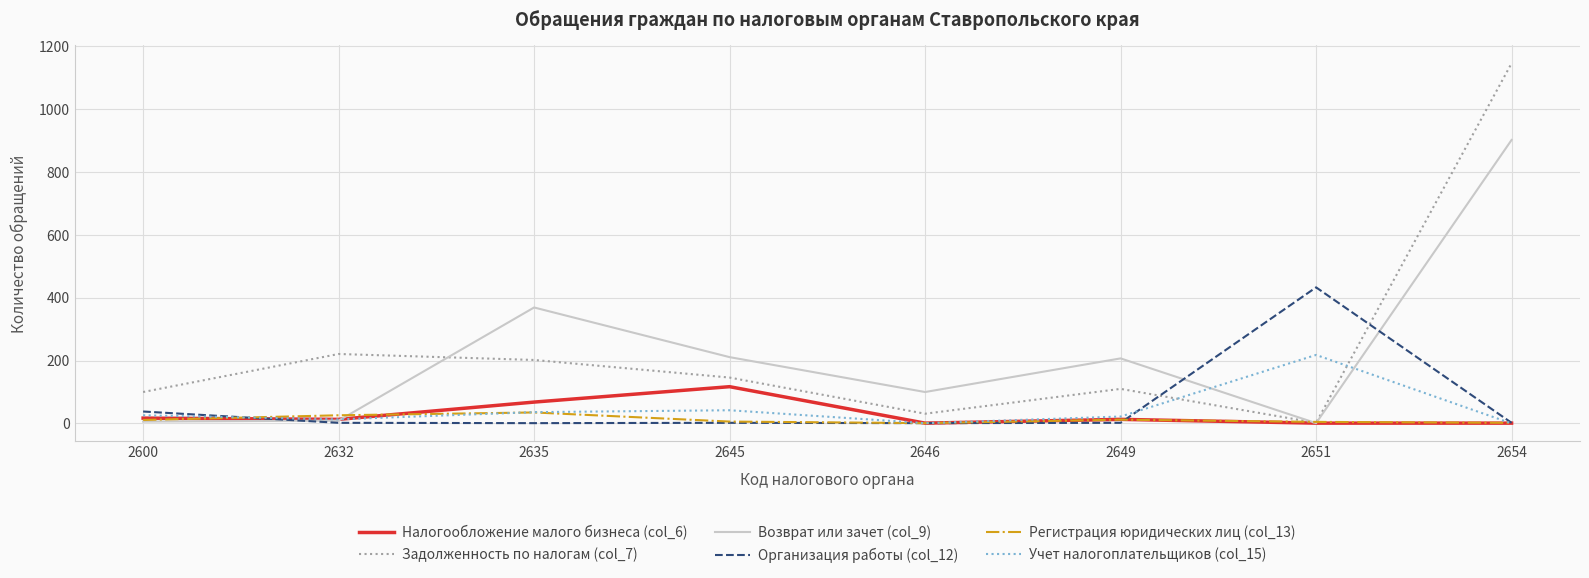

Which category has the highest value in the Возврат или зачет (col_9) series?

2654